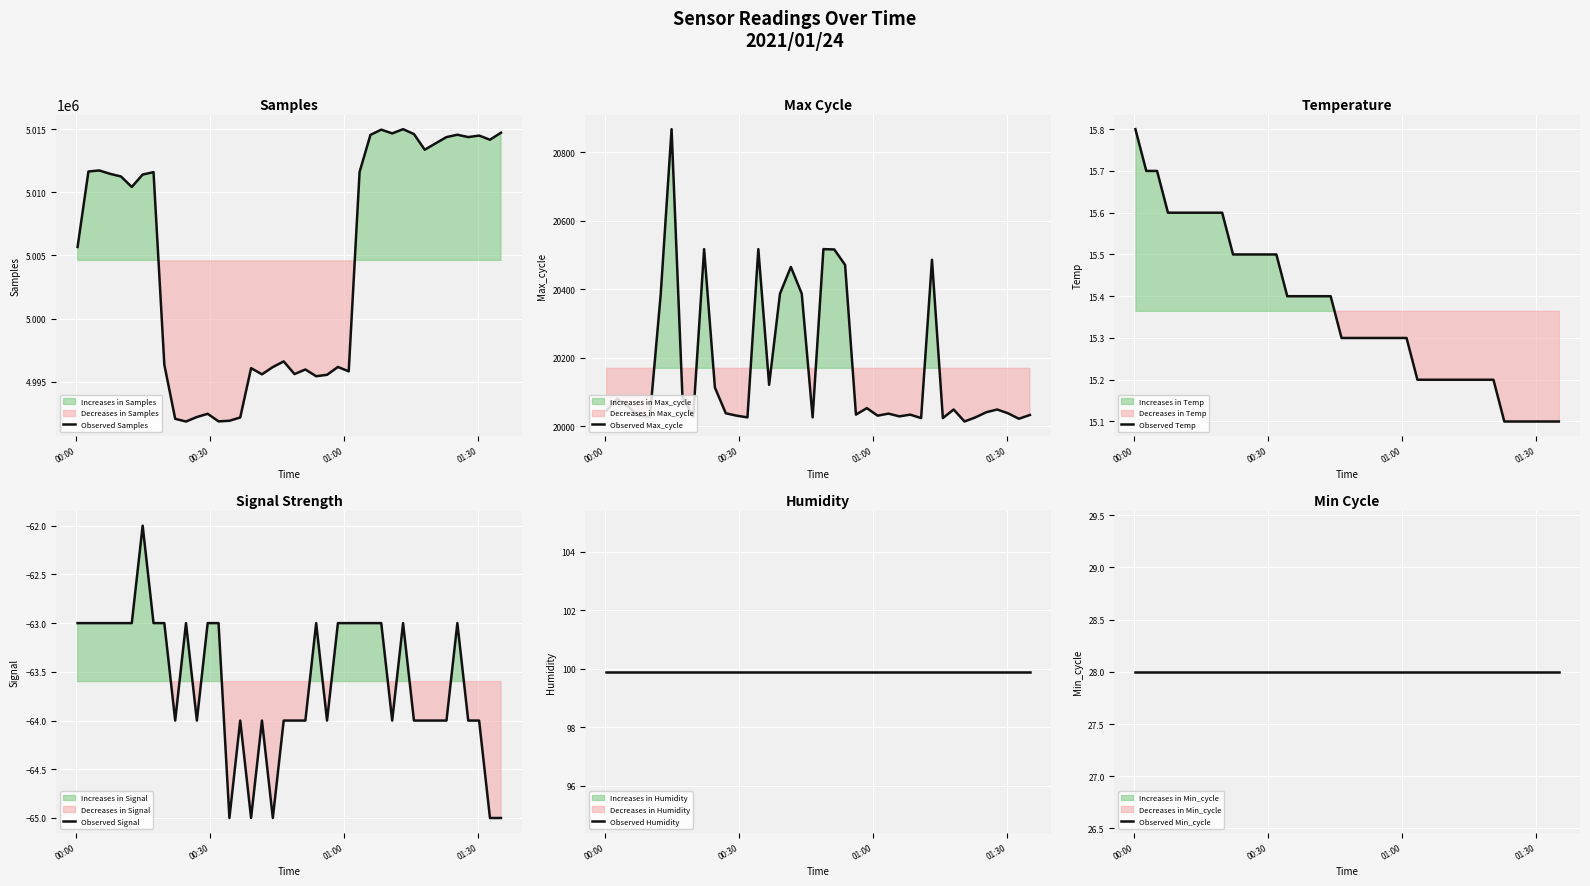

What is the lowest value of the Observed Signal series?

-65